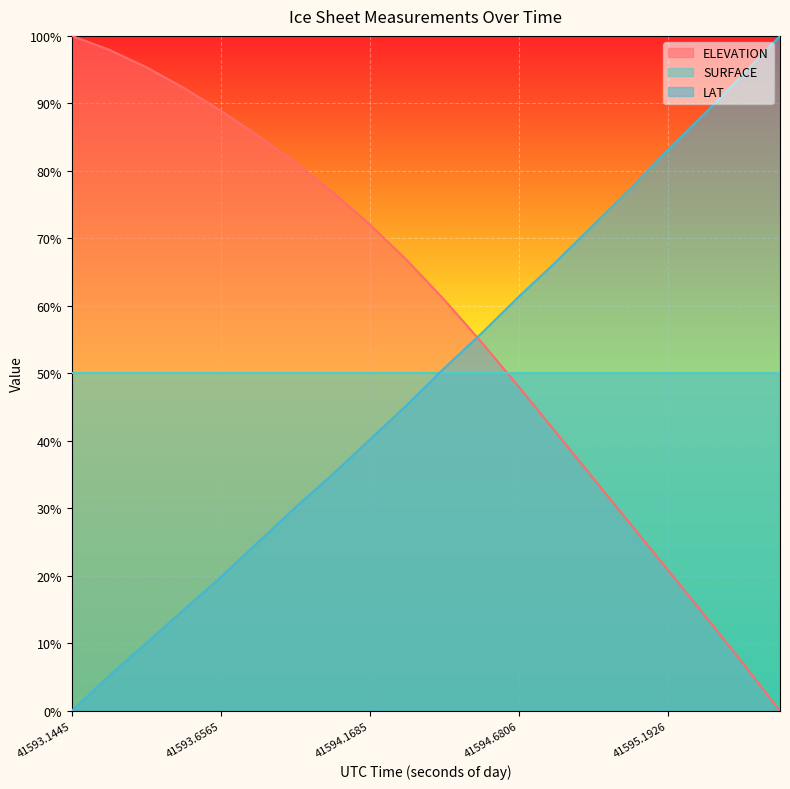

How many data points in LAT are above 0?

19